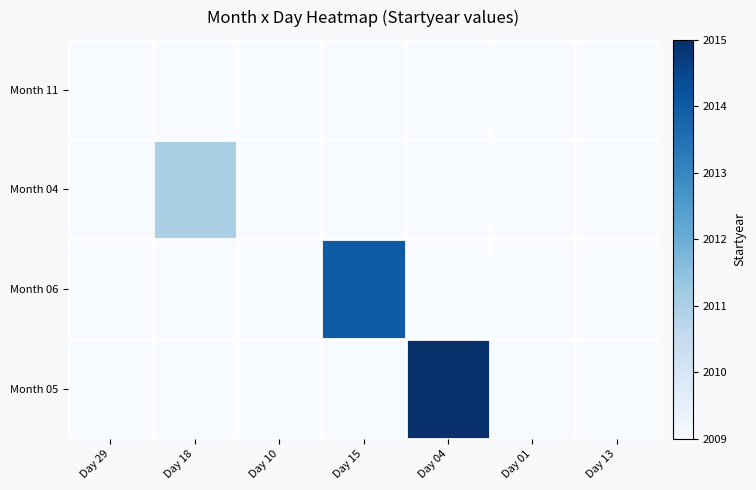

At how many categories does at least one series exceed 977?

4